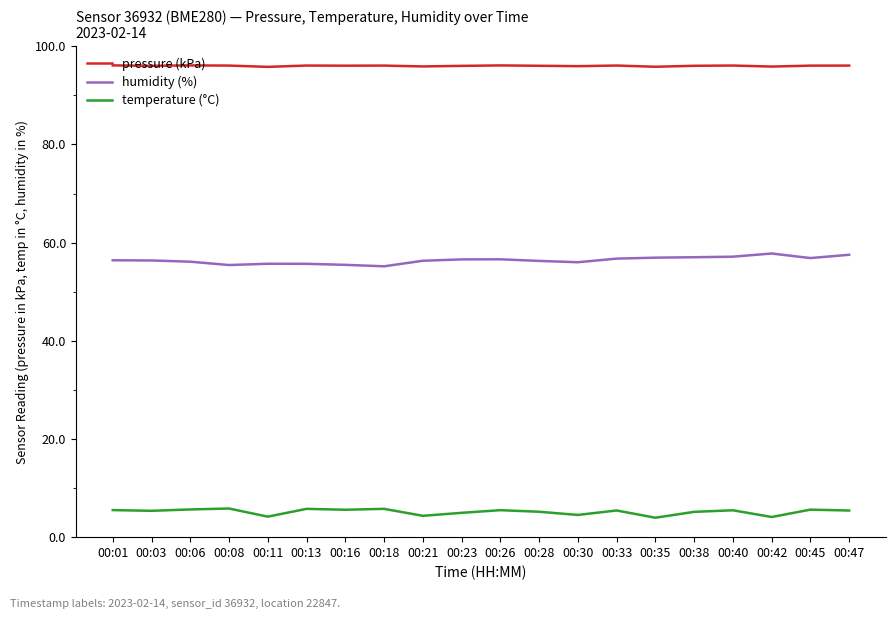

What are all the series names shown in the legend?

pressure (kPa), humidity (%), temperature (°C)